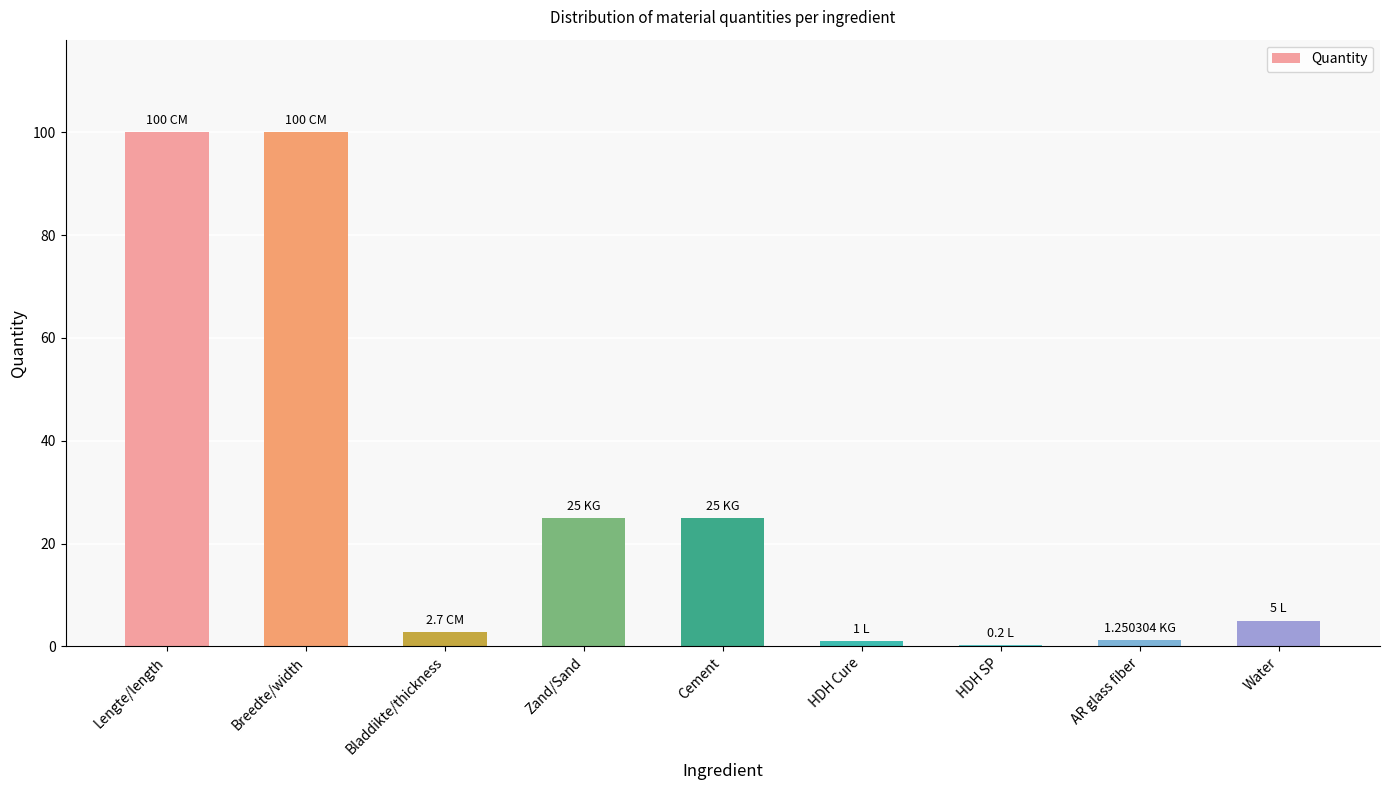

Which has a higher value, Zand/Sand or AR glass fiber?

Zand/Sand